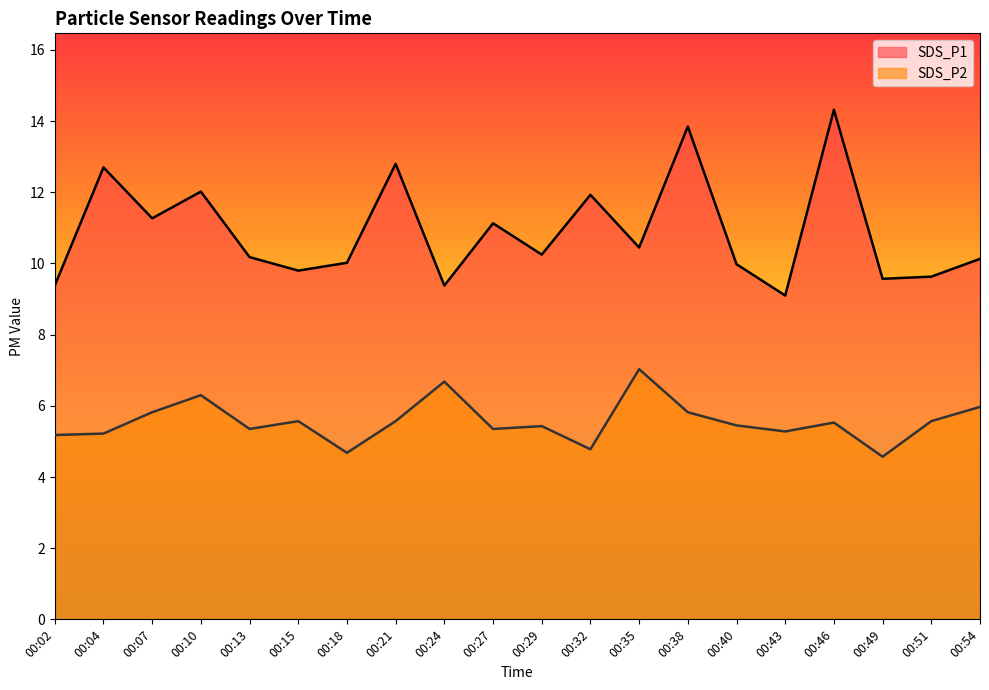

Is it true that SDS_P2 equals 4.8 at 00:32?

True